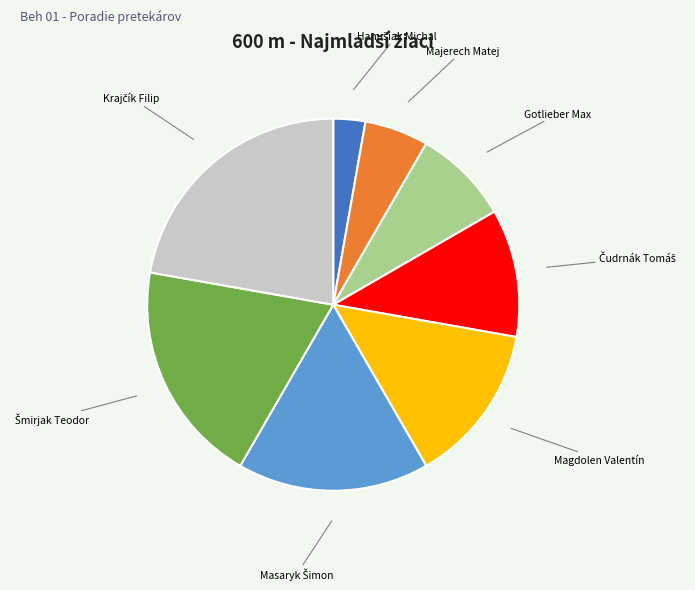

Is there a majority slice in this chart?

No